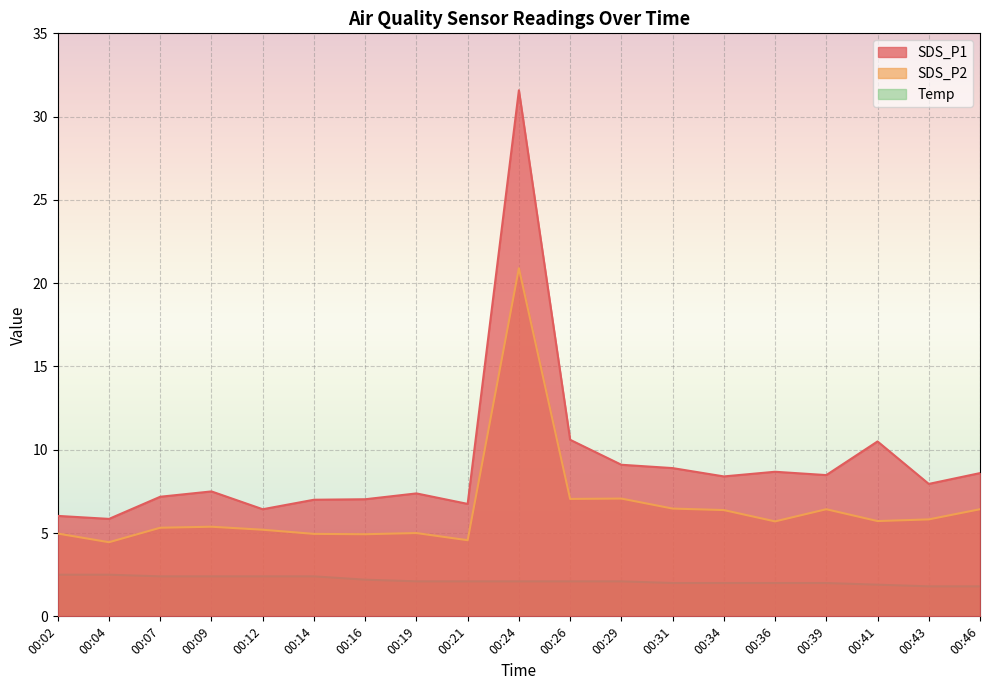

Reading left to right, list all the values displayed in this chart.

SDS_P1: 00:02=6.0	00:04=5.8	00:07=7.2	00:09=7.5	00:12=6.4	00:14=7.0	00:16=7.0	00:19=7.4	00:21=6.8	00:24=31.6	00:26=10.6	00:29=9.1	00:31=8.9	00:34=8.4	00:36=8.7	00:39=8.5	00:41=10.5	00:43=8.0	00:46=8.6
SDS_P2: 00:02=5.0	00:04=4.5	00:07=5.3	00:09=5.4	00:12=5.2	00:14=5.0	00:16=4.9	00:19=5.0	00:21=4.6	00:24=20.9	00:26=7.0	00:29=7.1	00:31=6.5	00:34=6.4	00:36=5.7	00:39=6.4	00:41=5.7	00:43=5.8	00:46=6.4
Temp: 00:02=2.5	00:04=2.5	00:07=2.4	00:09=2.4	00:12=2.4	00:14=2.4	00:16=2.2	00:19=2.1	00:21=2.1	00:24=2.1	00:26=2.1	00:29=2.1	00:31=2.0	00:34=2.0	00:36=2.0	00:39=2.0	00:41=1.9	00:43=1.8	00:46=1.8